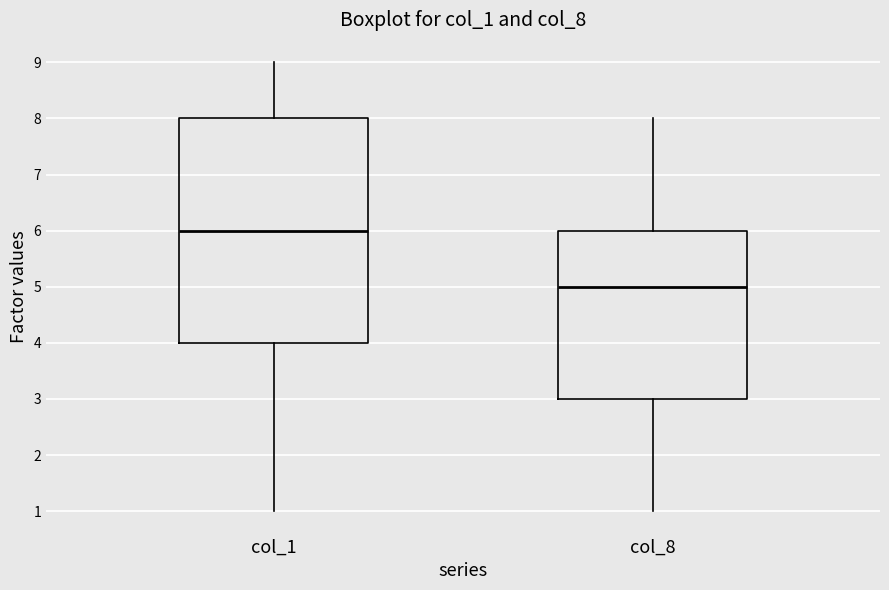

Reading left to right, read every box against the y-axis: the position of its median line, the range the box covers, and the ends of its whiskers. The values are not printed on the chart, so give them approximately, as read against the axis.

col_1: median 6, box 4 to 8, whiskers 1 to 9
col_8: median 5, box 3 to 6, whiskers 1 to 8